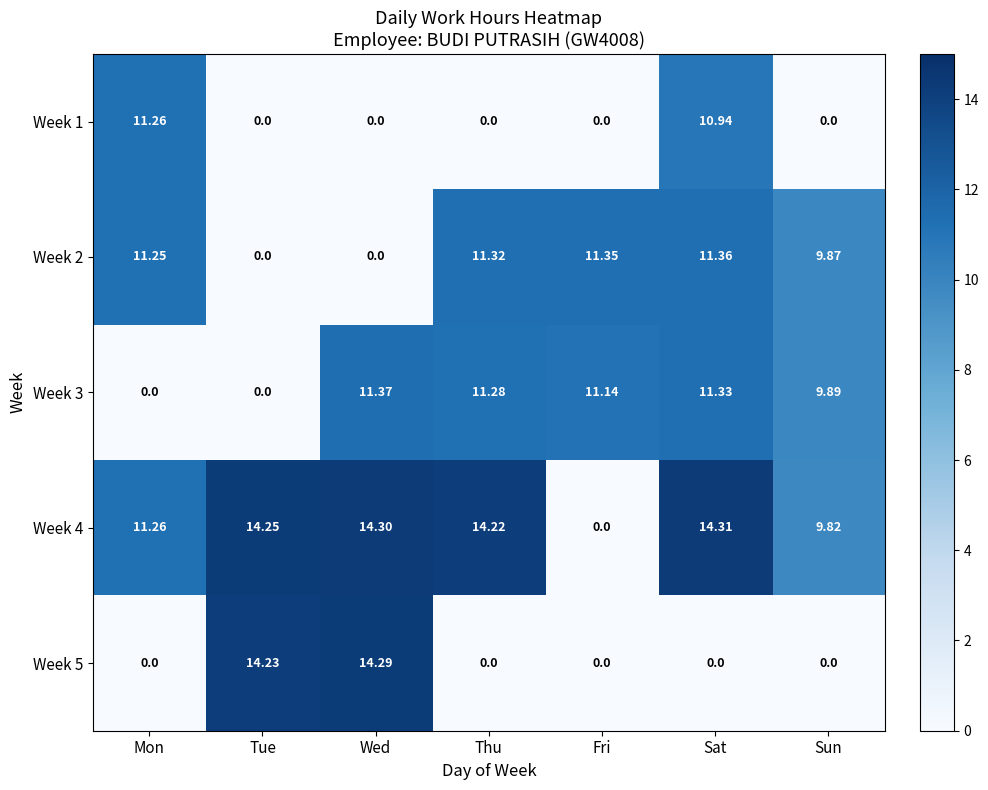

How many data points does each series have?

7